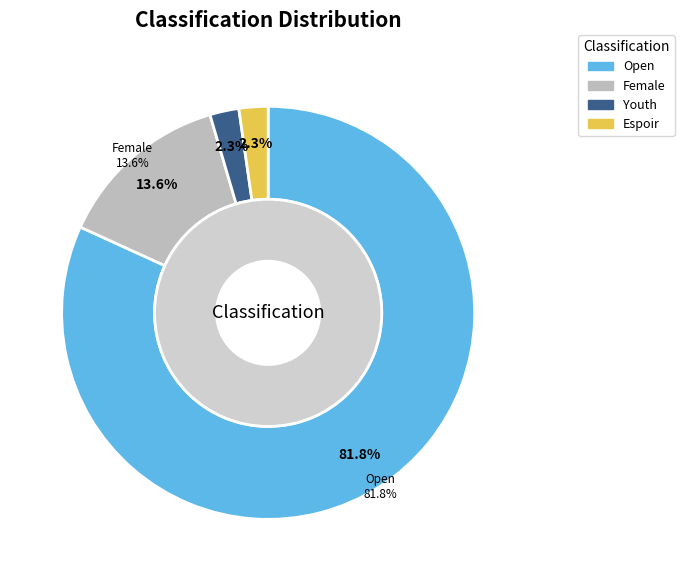

How many slices are in this pie chart?

4